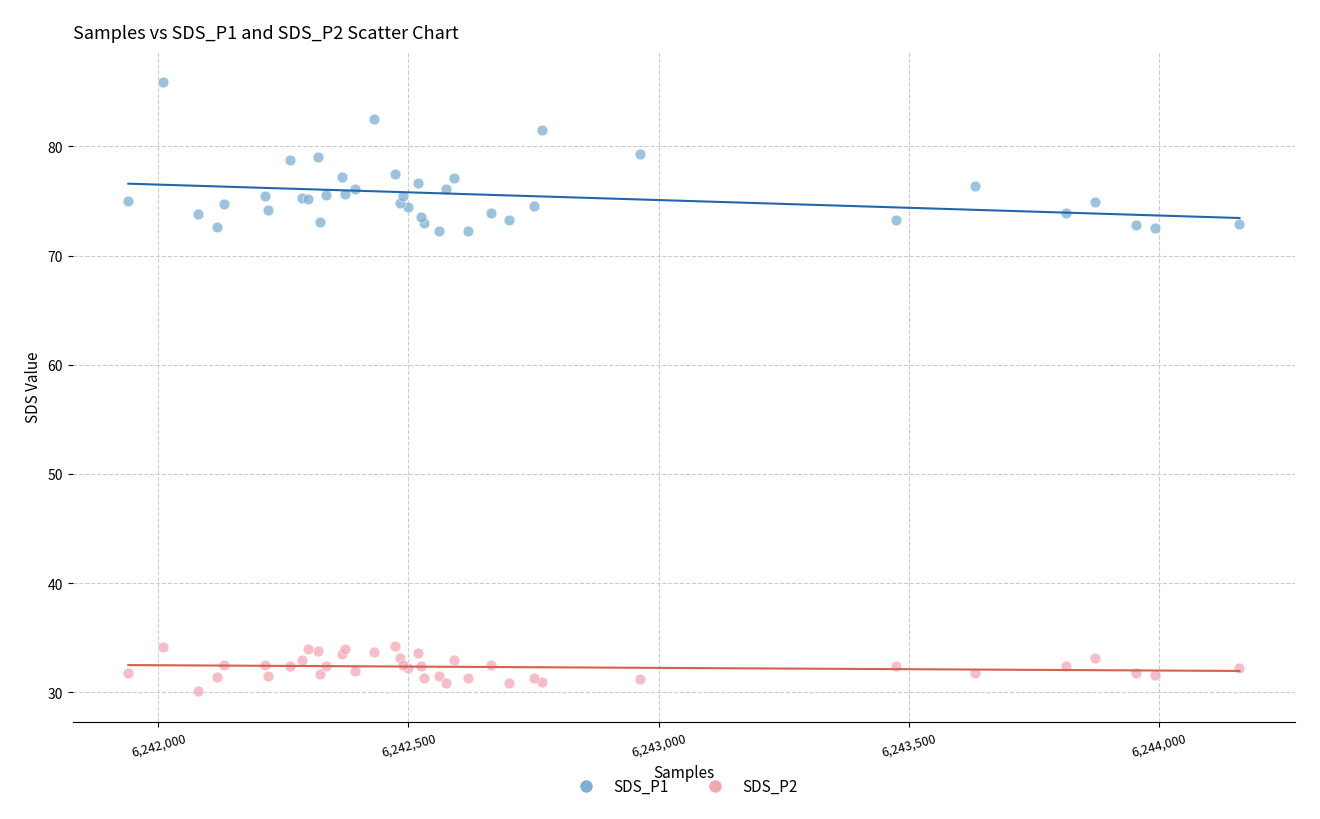

Which series has the largest Y range (max minus min)?

SDS_P1